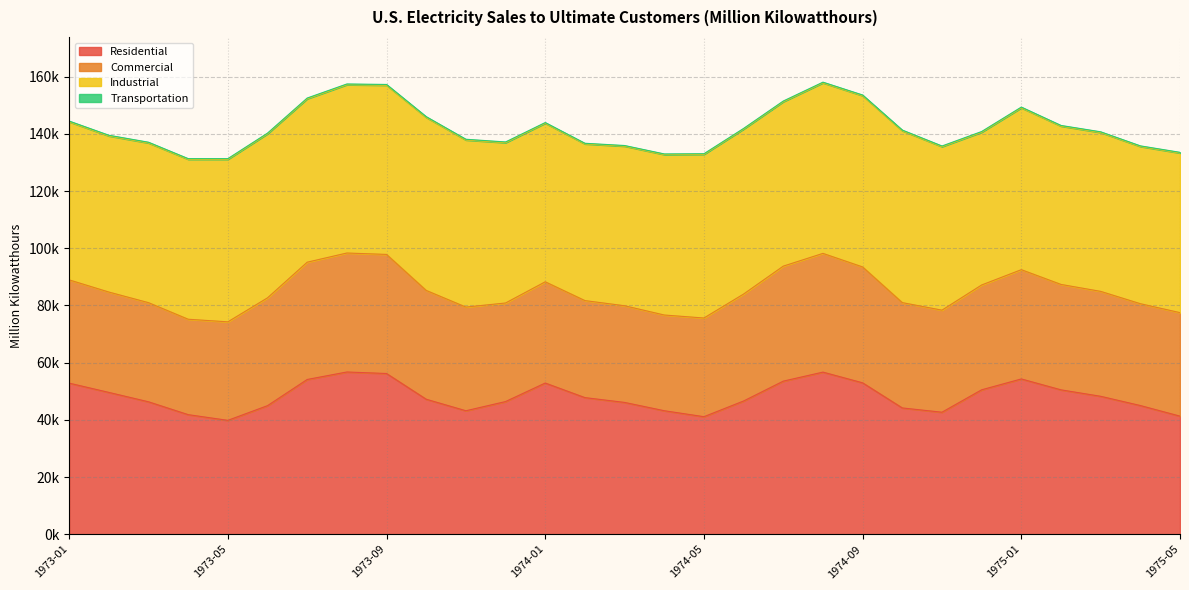

Between 1974-05 and 1974-04, which is larger?

1974-04